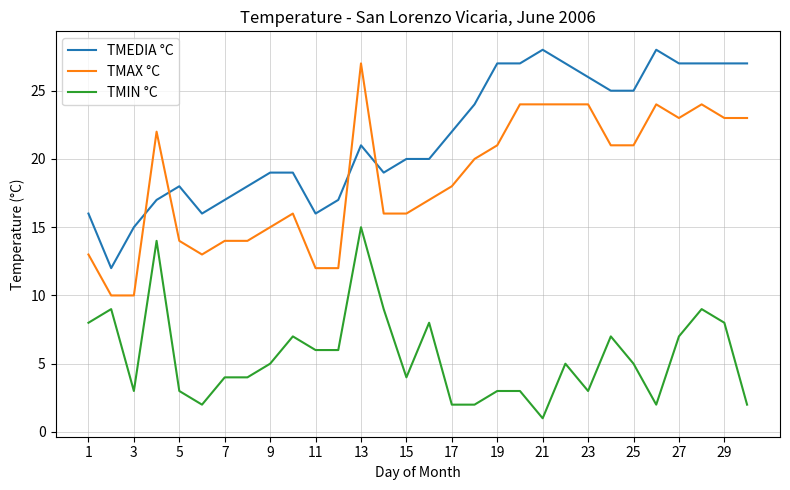

How many times do TMEDIA °C and TMAX °C cross each other?

4